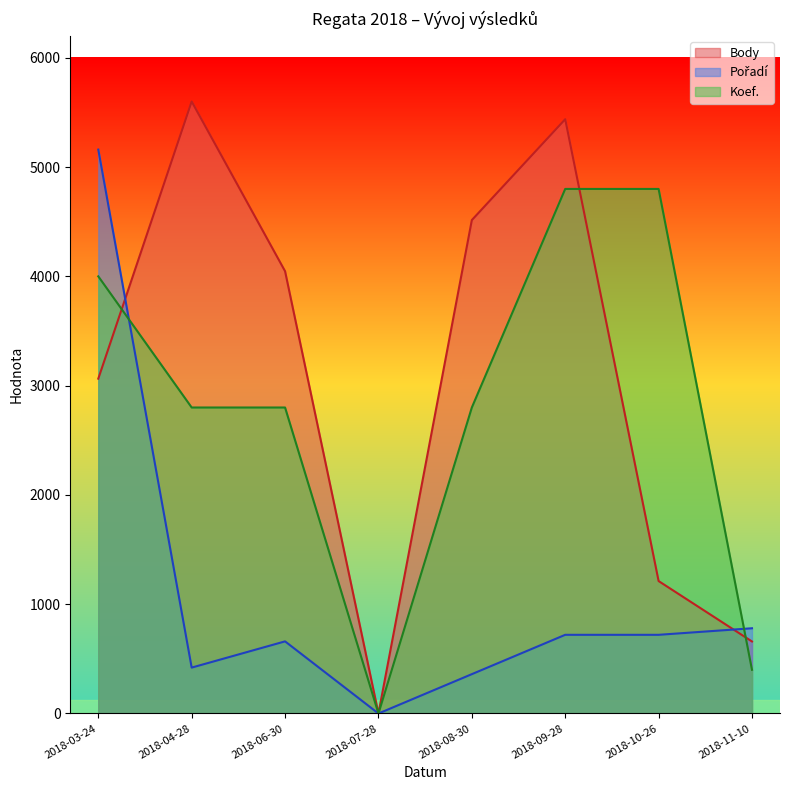

What is the value of the Body point at the 2nd from the left?

5600